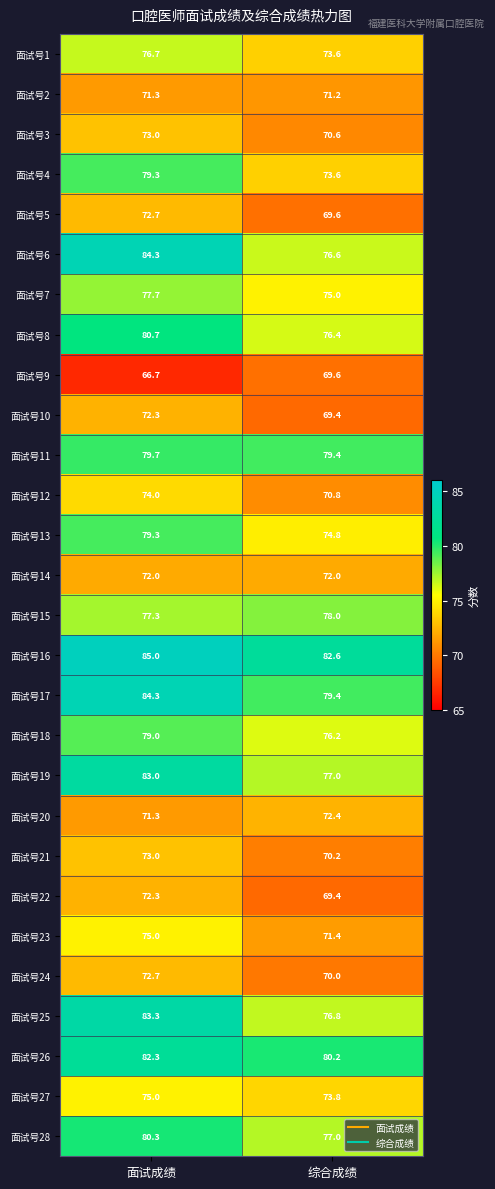

List the labels in order of 面试号4 value, smallest first.

综合成绩, 面试成绩